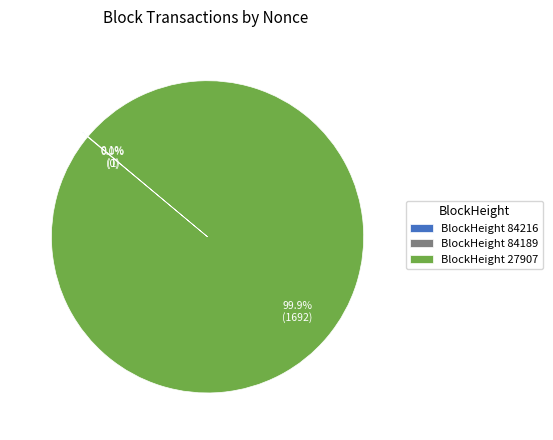

Which category accounts for the majority?

27907